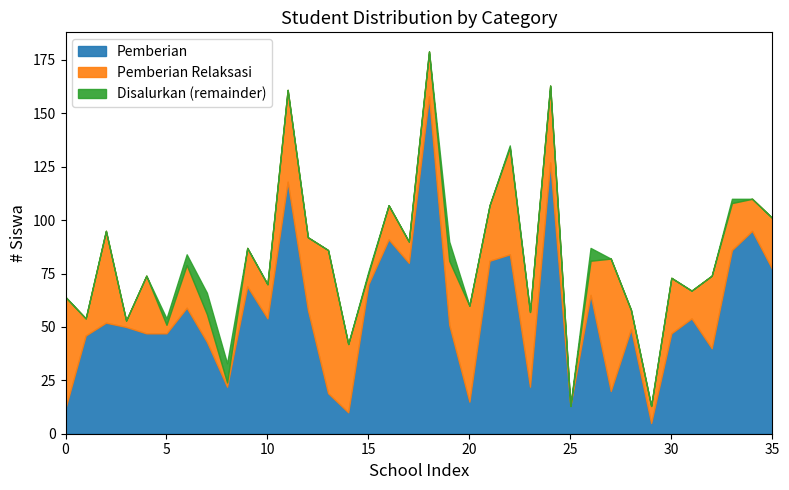

Read the Pemberian Relaksasi value at 5.

4